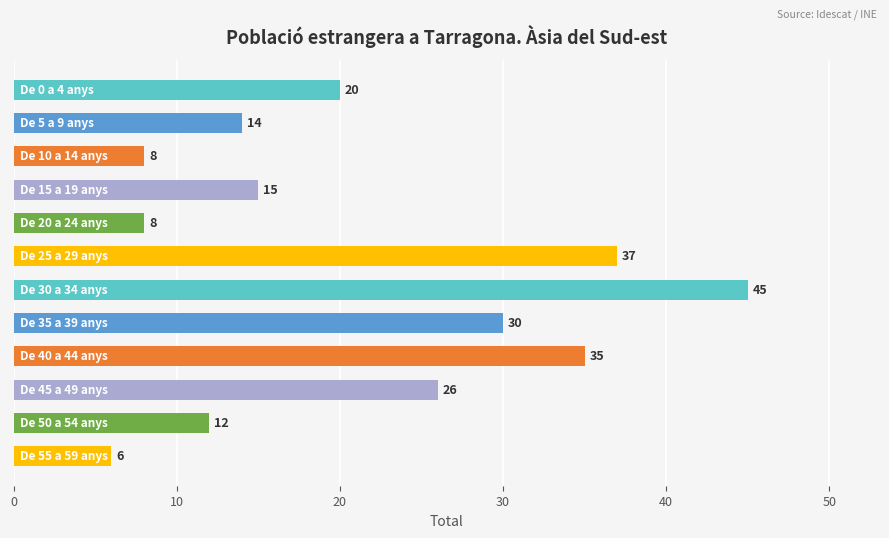

What is the value of the 6th bar from the top?

37